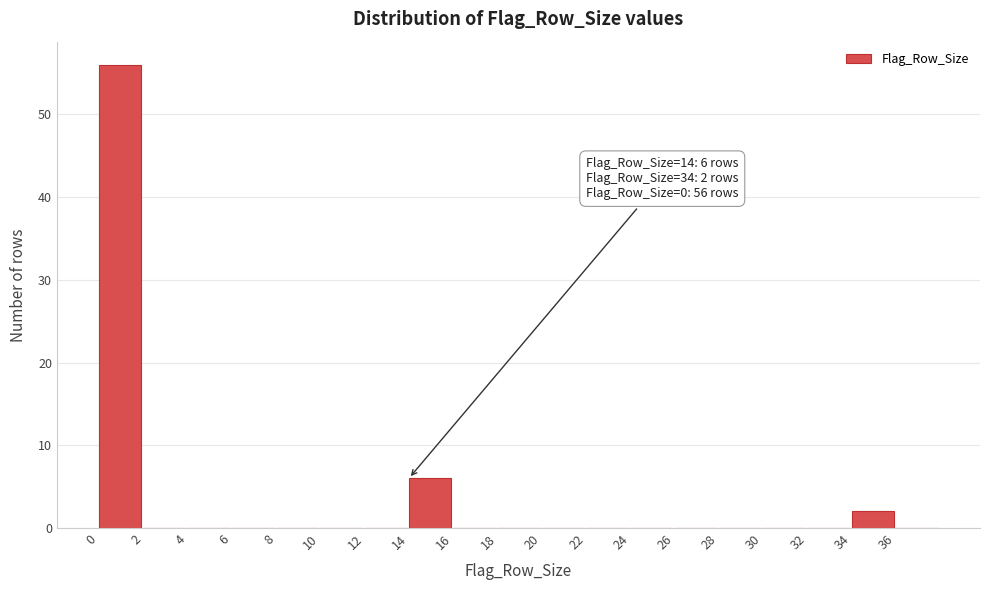

Which range on the x-axis has the tallest bar?

0 to 2